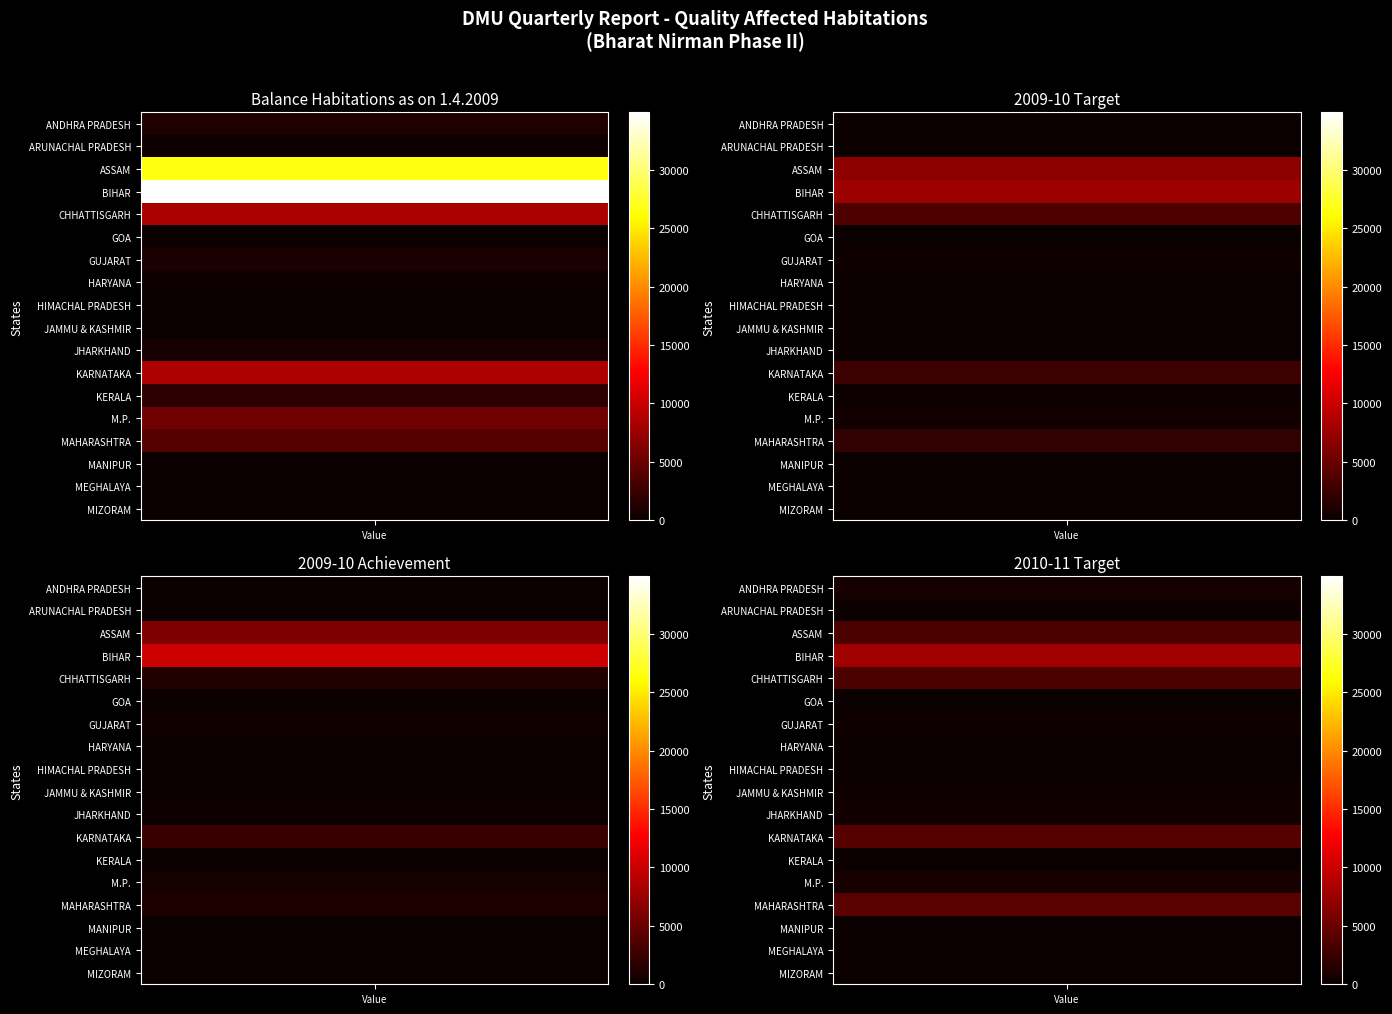

How many values in the JAMMU & KASHMIR series are below 1?

1